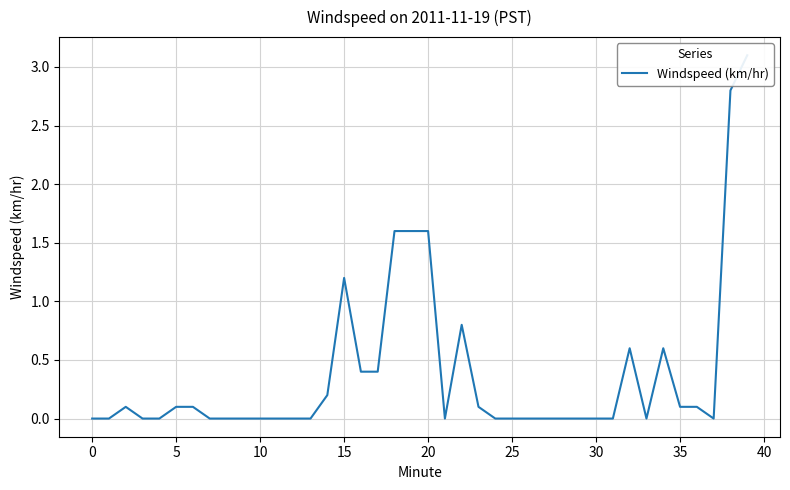

True or false: the data shows 0.1 at 23.

False